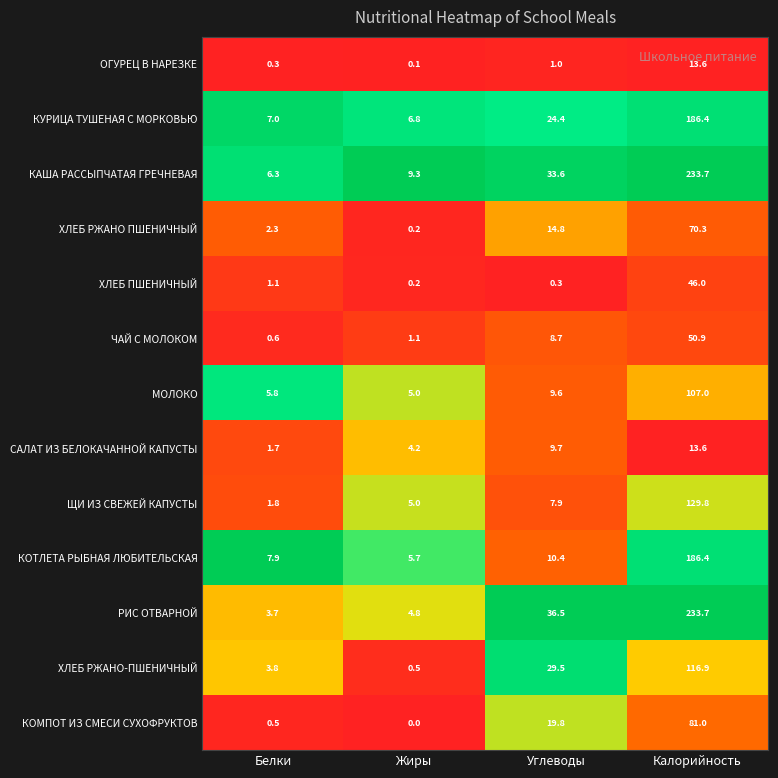

Rank the categories by ХЛЕБ ПШЕНИЧНЫЙ value from highest to lowest.

Калорийность, Белки, Углеводы, Жиры